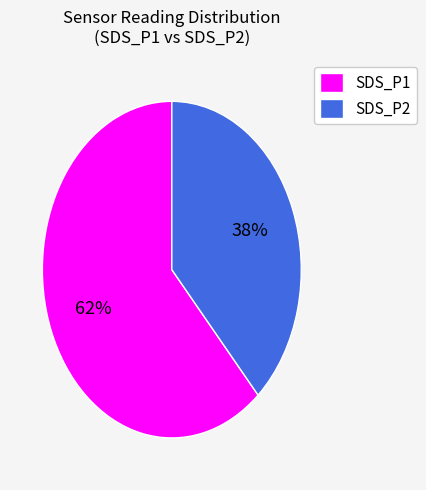

To the nearest percent, what percentage of the pie is SDS_P2?

38%